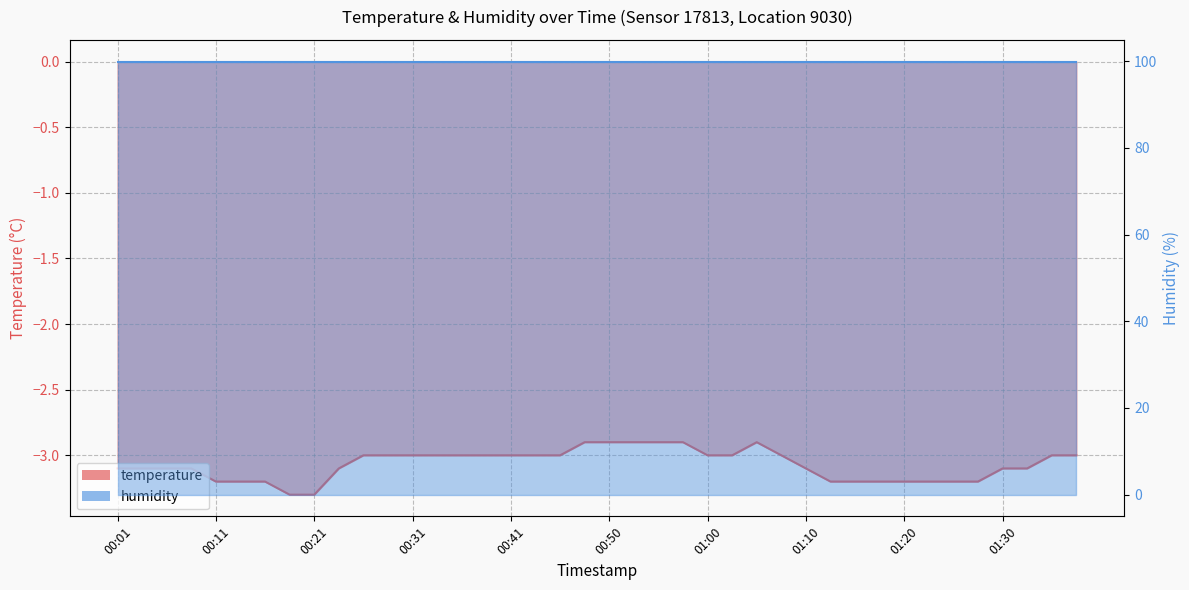

At which label is the value closest to -3?

00:26